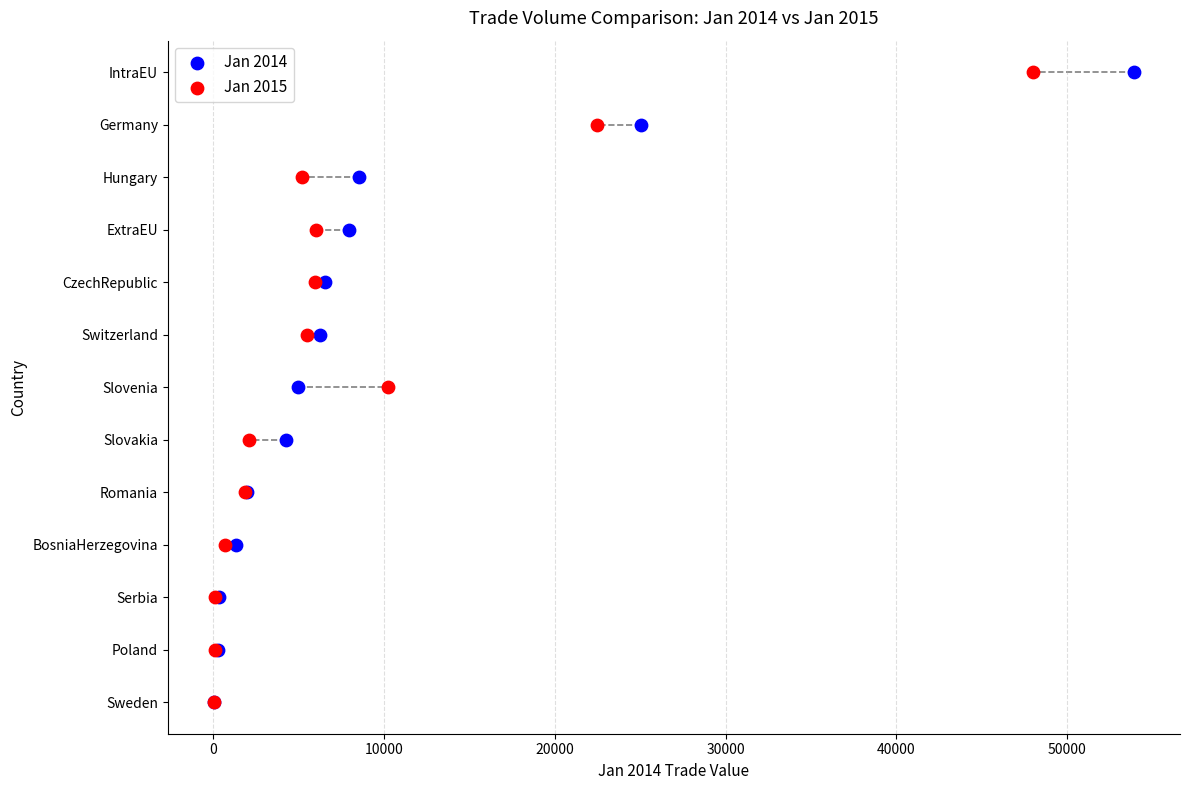

What are all the series names shown in the legend?

Jan 2014, Jan 2015